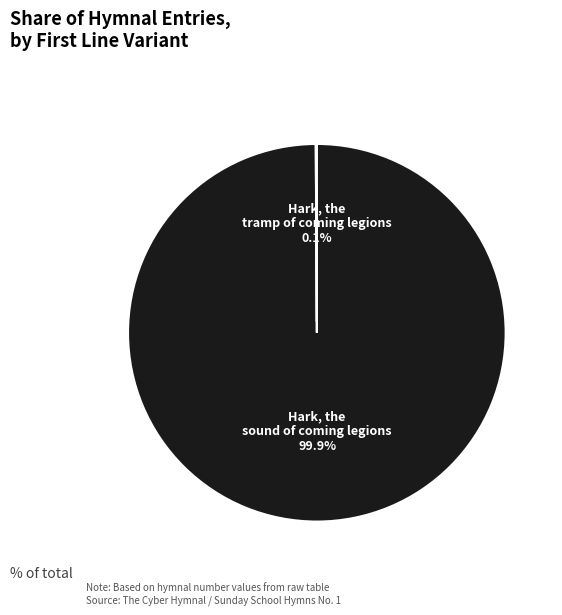

Is there any slice that represents more than half of the pie?

Yes